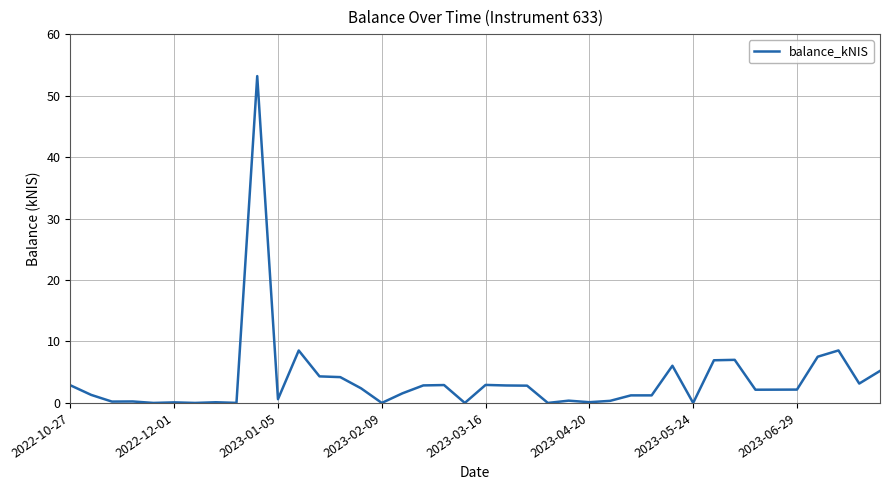

What is the greatest value displayed?

53.2